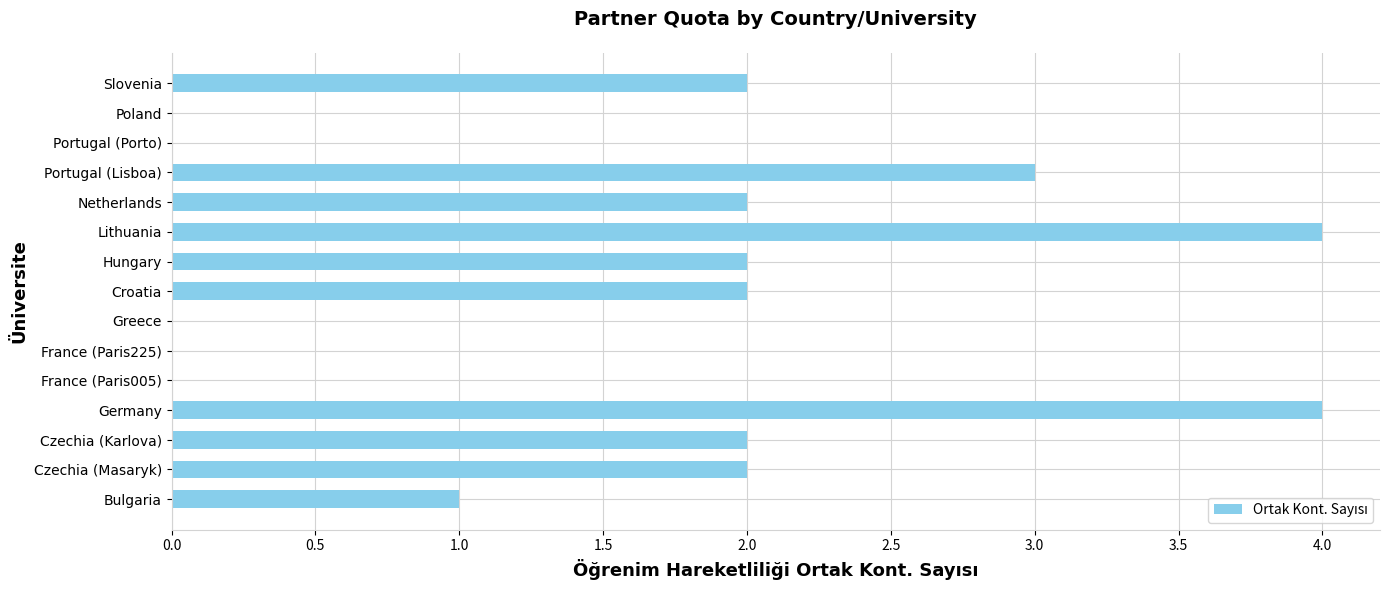

Is it true that the value at Lithuania is 4?

True